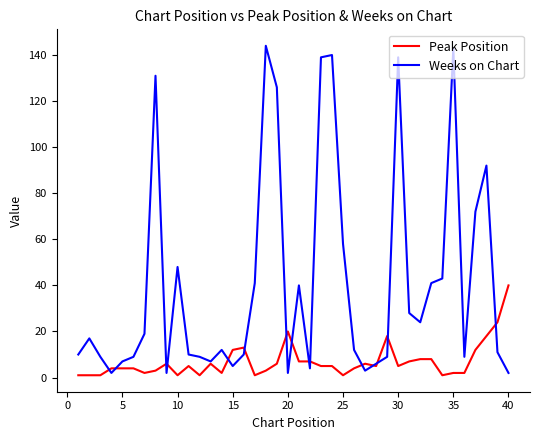

List the series in order of their peak value, lowest first.

Peak Position, Weeks on Chart